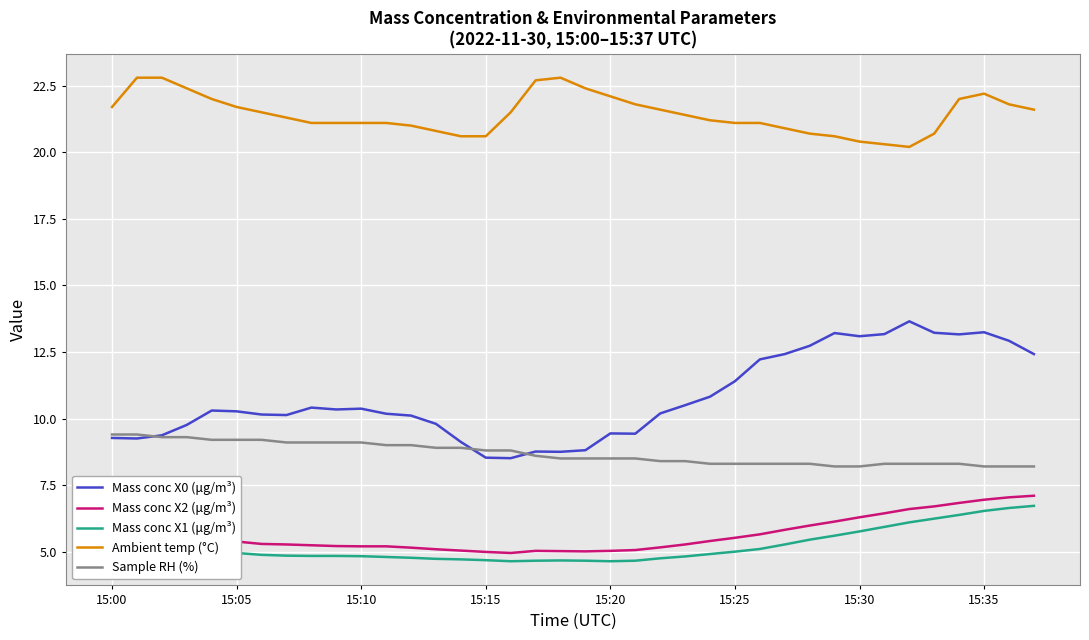

Which series has the largest total across all categories?

Ambient temp (°C)